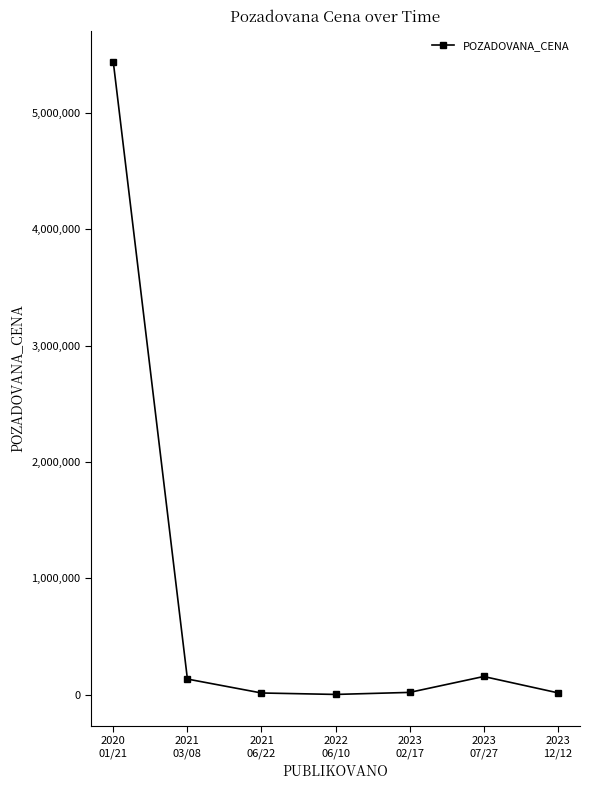

What is the maximum value shown in the chart?

5433000